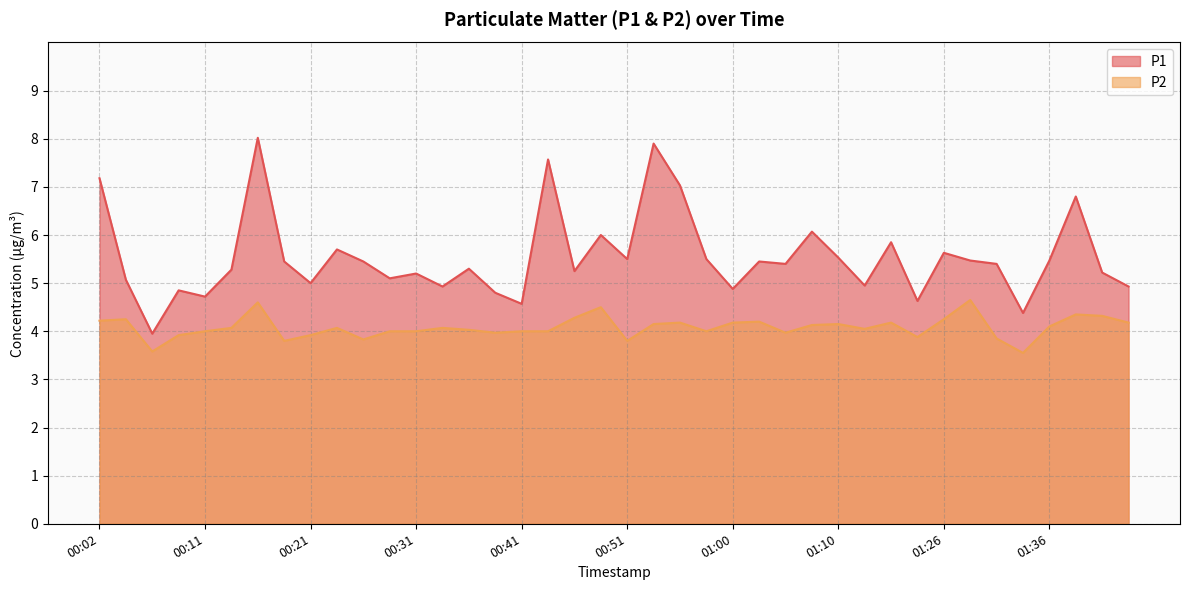

Reading left to right, list all the values displayed in this chart.

P1: 7.2	5.1	4.0	4.8	4.7	5.3	8.0	5.5	5.0	5.7	5.5	5.1	5.2	4.9	5.3	4.8	4.6	7.6	5.2	6.0	5.5	7.9	7.0	5.5	4.9	5.5	5.4	6.1	5.5	5.0	5.8	4.6	5.6	5.5	5.4	4.4	5.5	6.8	5.2	4.9
P2: 4.2	4.2	3.6	3.9	4.0	4.1	4.6	3.8	3.9	4.1	3.8	4.0	4.0	4.1	4.0	4.0	4.0	4.0	4.3	4.5	3.8	4.2	4.2	4.0	4.2	4.2	4.0	4.1	4.2	4.0	4.2	3.9	4.2	4.7	3.9	3.5	4.1	4.3	4.3	4.2